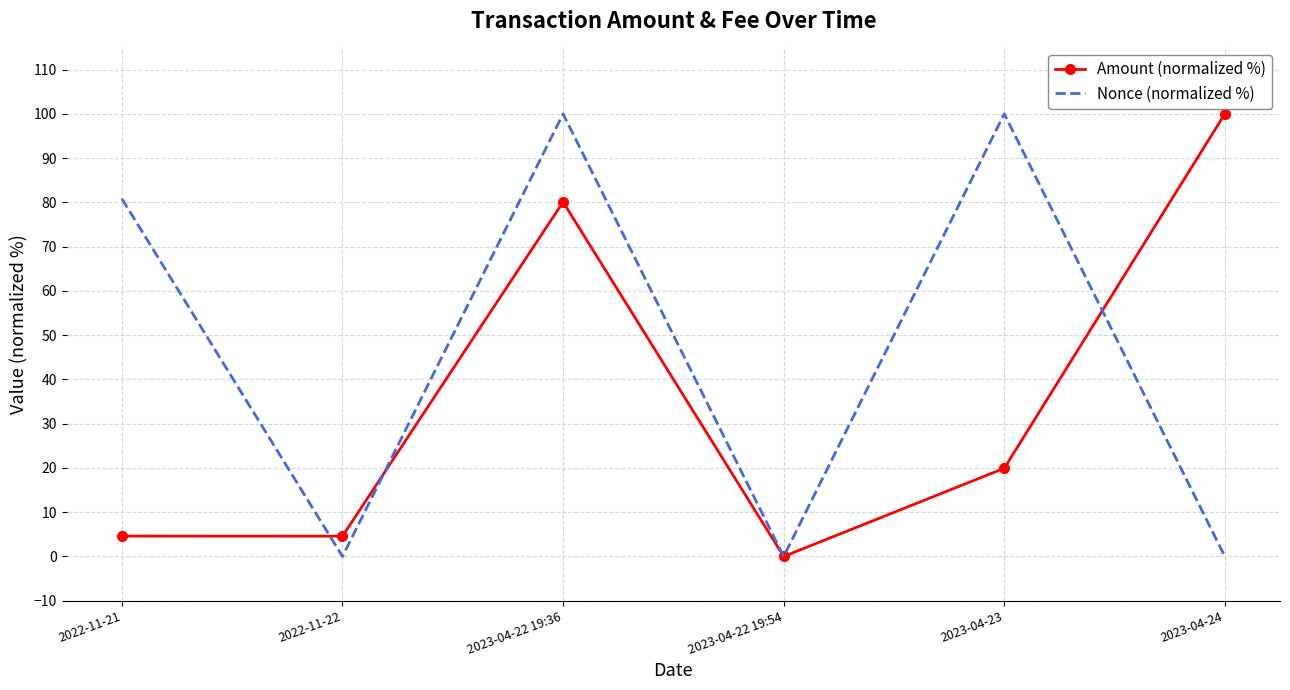

At 2023-04-24, list the series in order from largest to smallest.

Amount (normalized %), Nonce (normalized %)